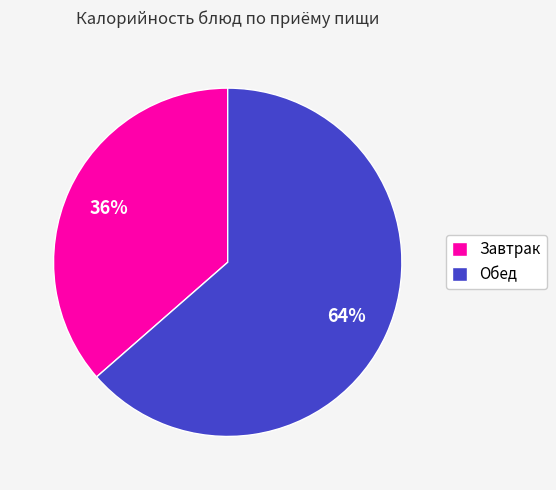

How many segments does this pie chart have?

2